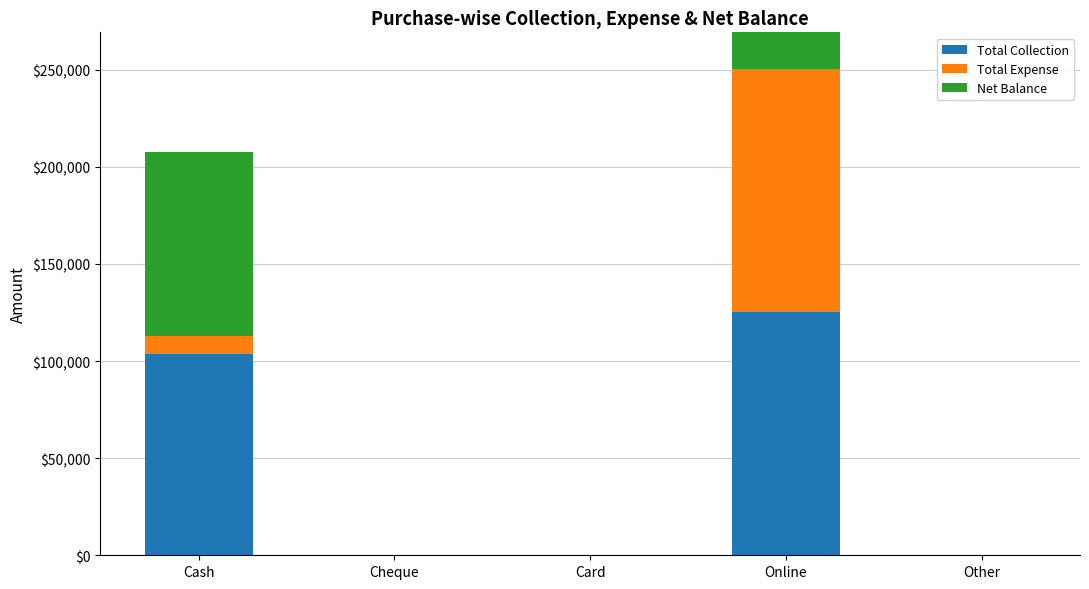

How many values in Total Expense are above zero?

2